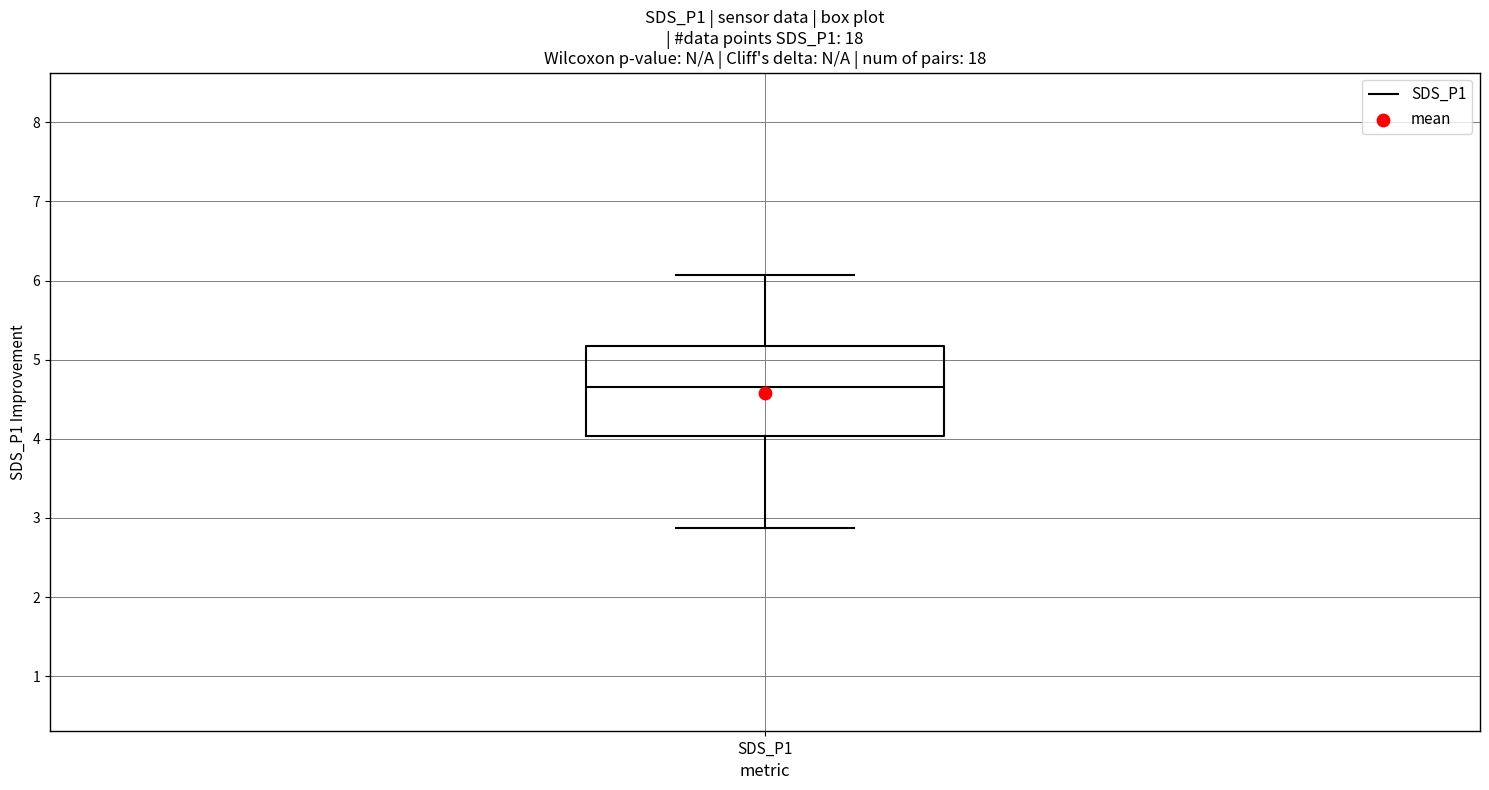

Read this box plot against the y-axis: the position of the median line, the range covered by the box, and the ends of both whiskers. The values are not printed on the chart, so give them approximately, as read against the axis.

median 4.7, box 4.0 to 5.2, whiskers 2.9 to 6.1